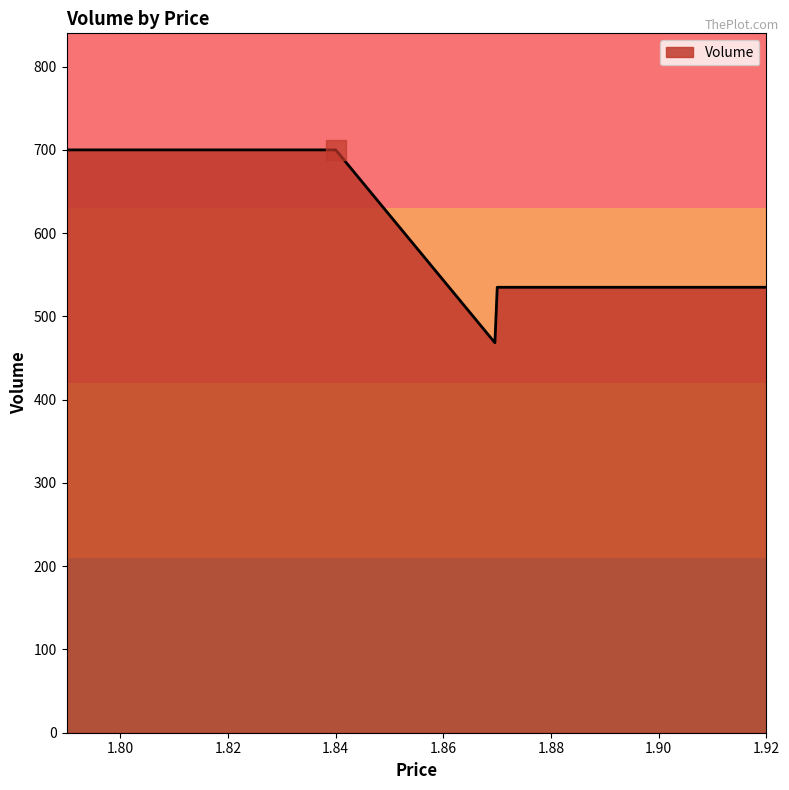

What is the difference between the maximum and minimum values?

231.6